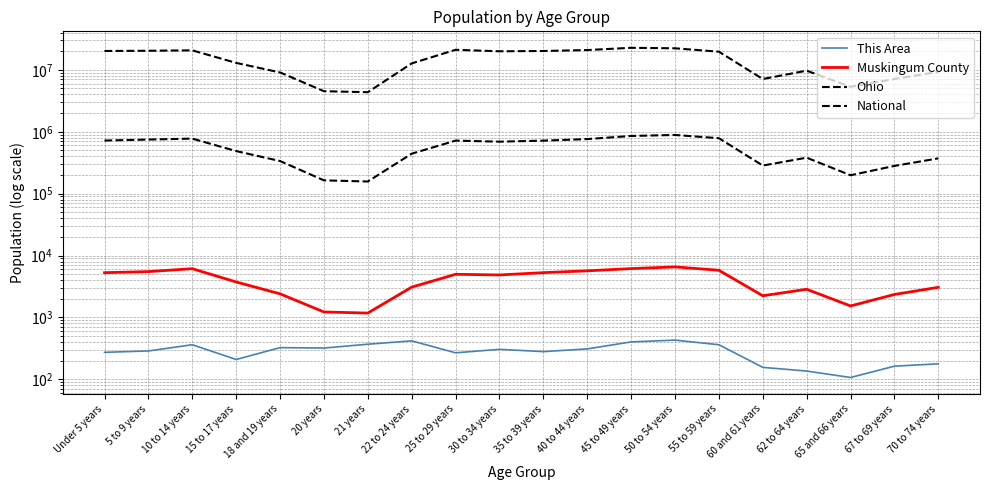

What is the average value of the Ohio series?

538236